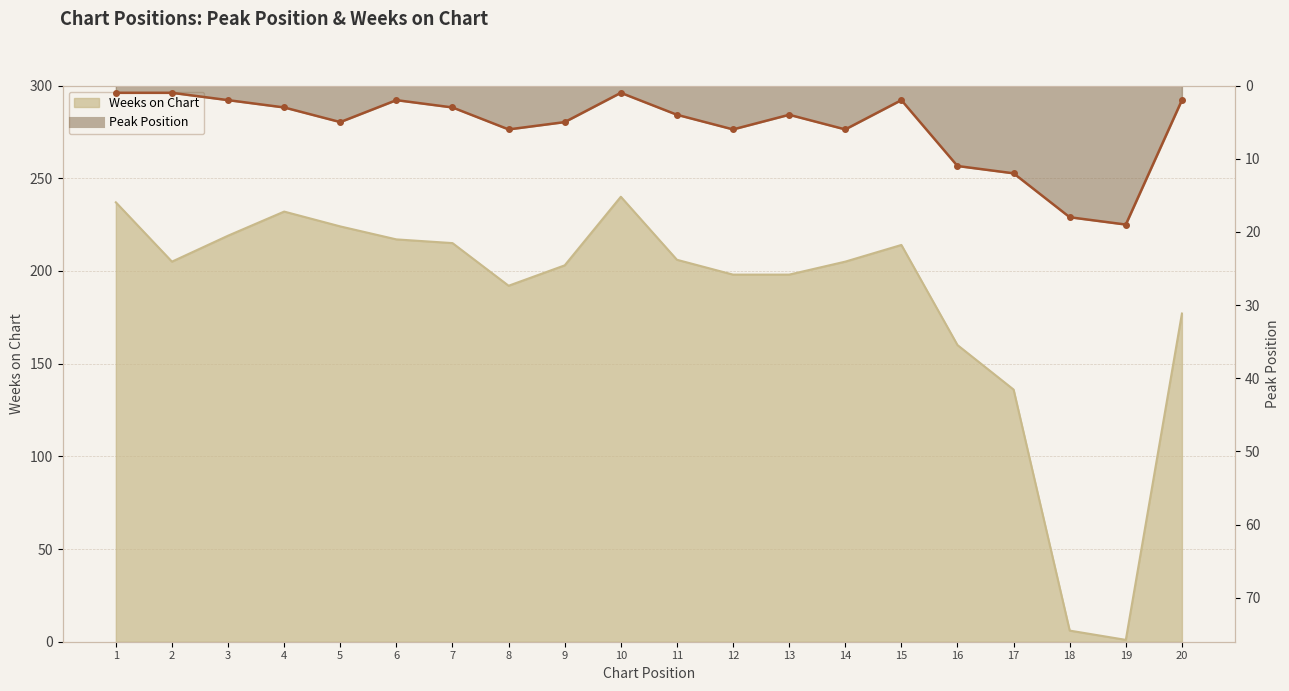

Which series ends up on top after the final intersection of Weeks on Chart and Peak Position?

Weeks on Chart